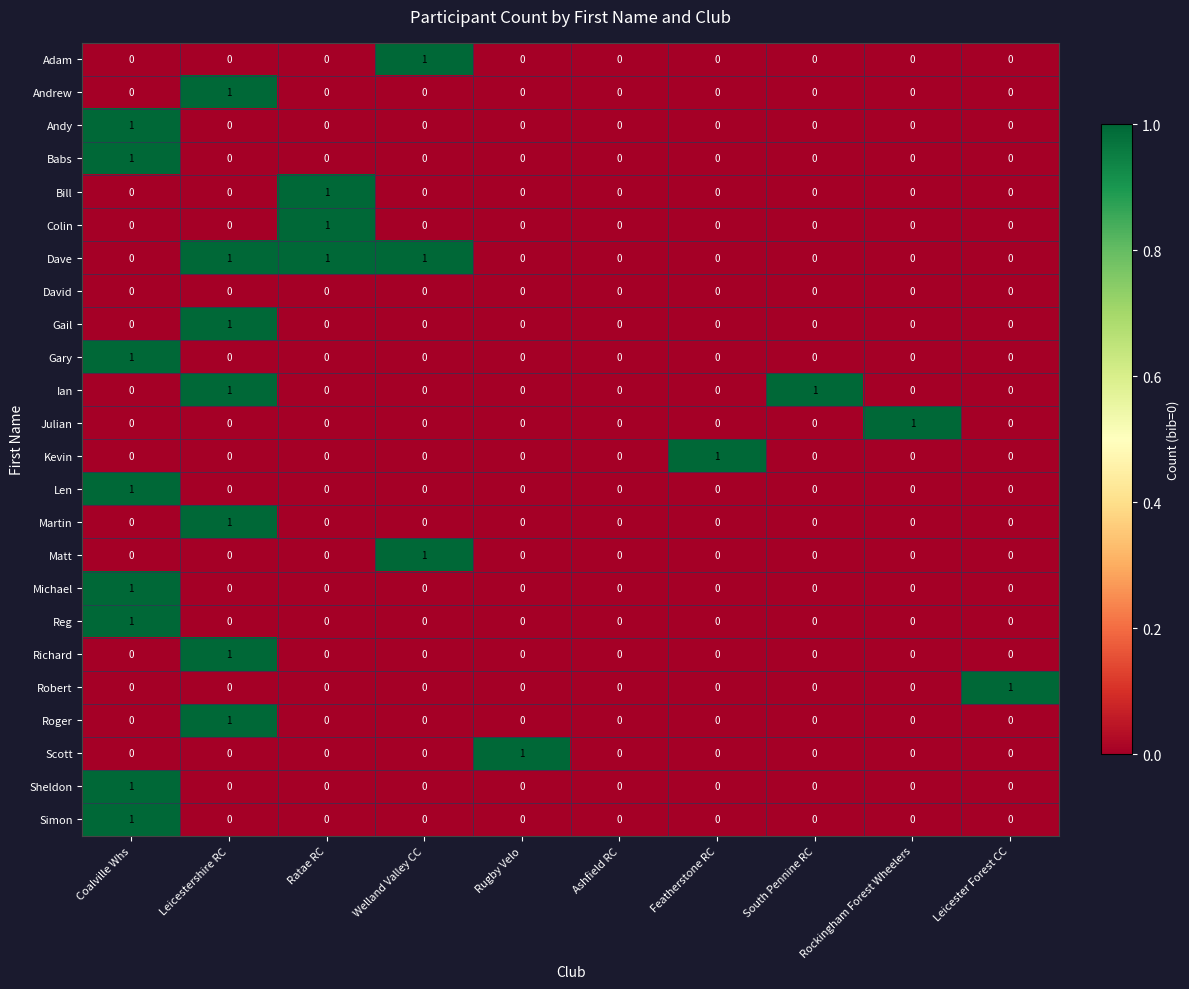

The value of Roger at South Pennine RC is 1. True or false?

False